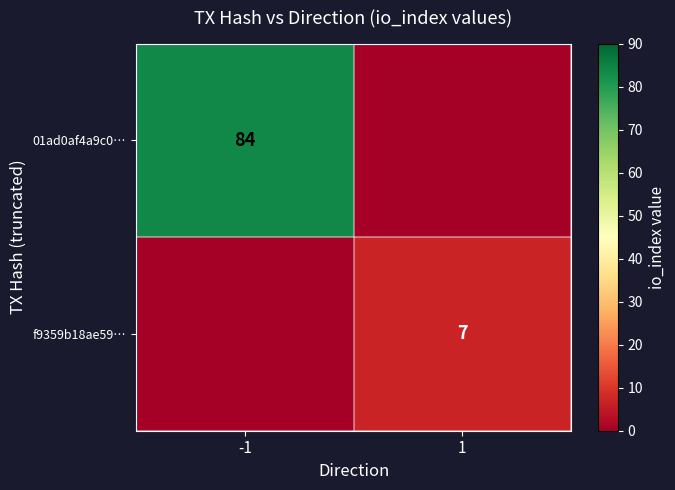

True or false: 01ad0af4a9c0… has a value of 84 at -1.

True